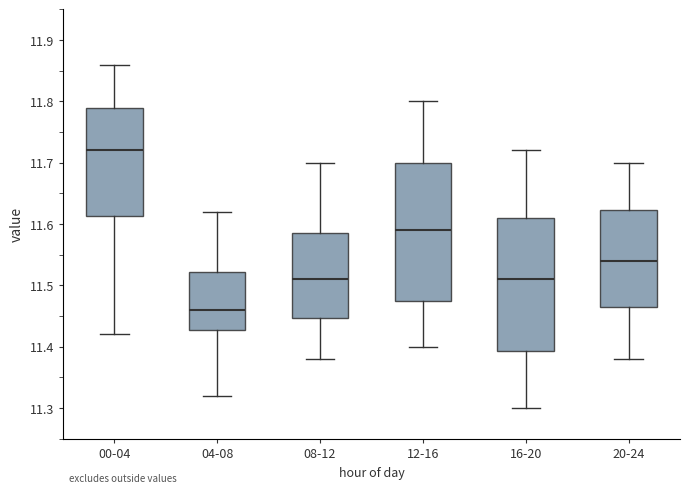

Which box's median line is the lowest?

04-08